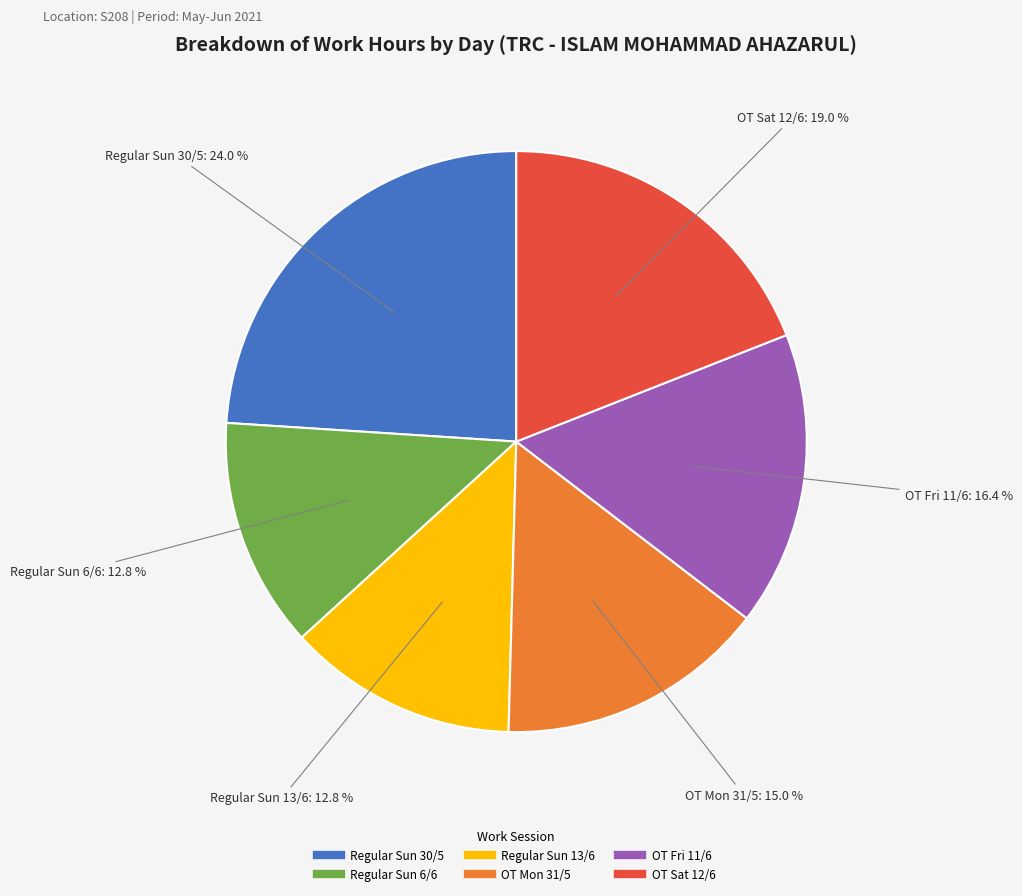

Is there any slice that represents more than half of the pie?

No